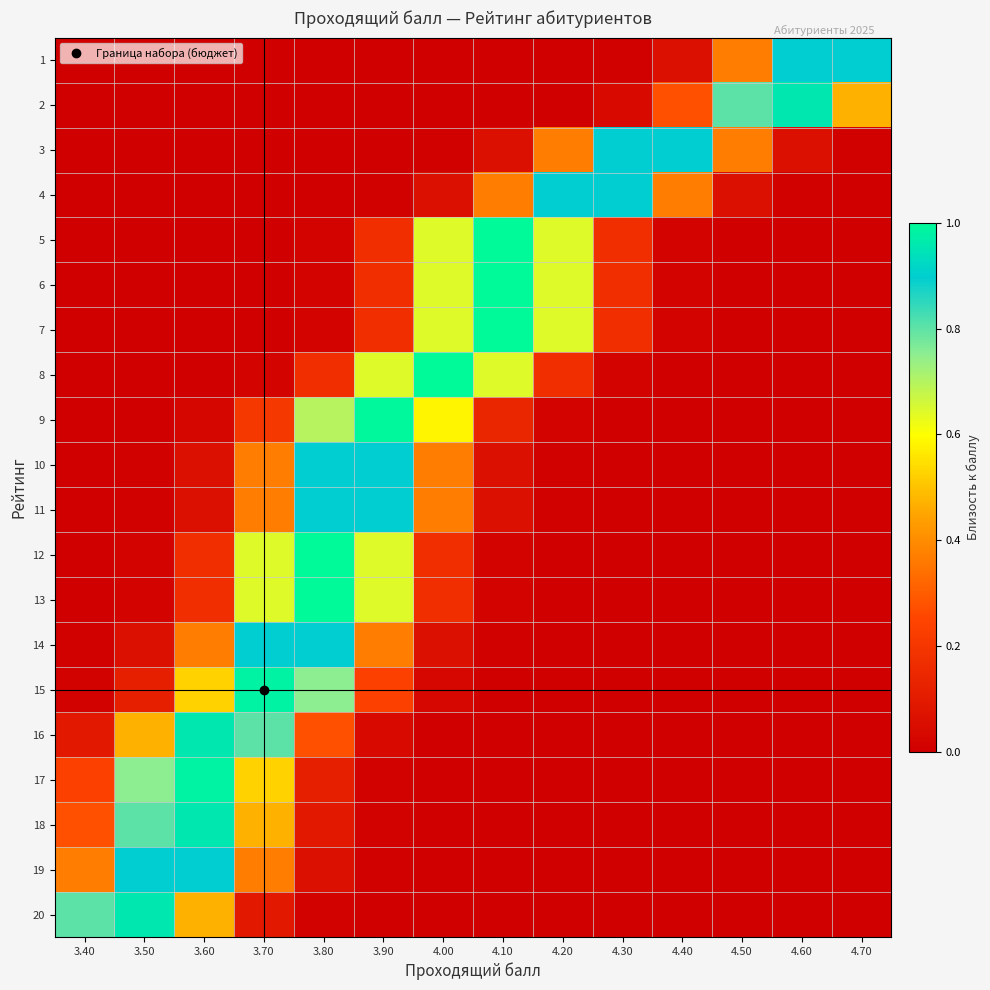

What is the difference between the highest and lowest values at 3.70?

1.0